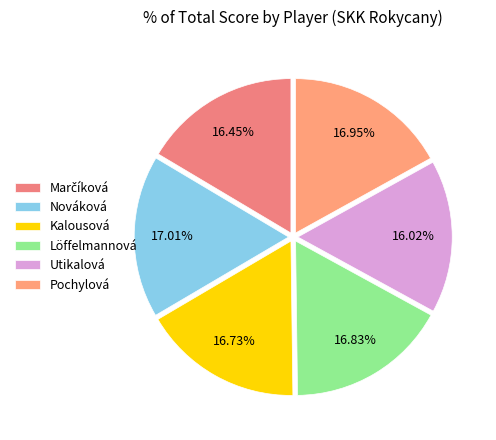

How many segments does this pie chart have?

6